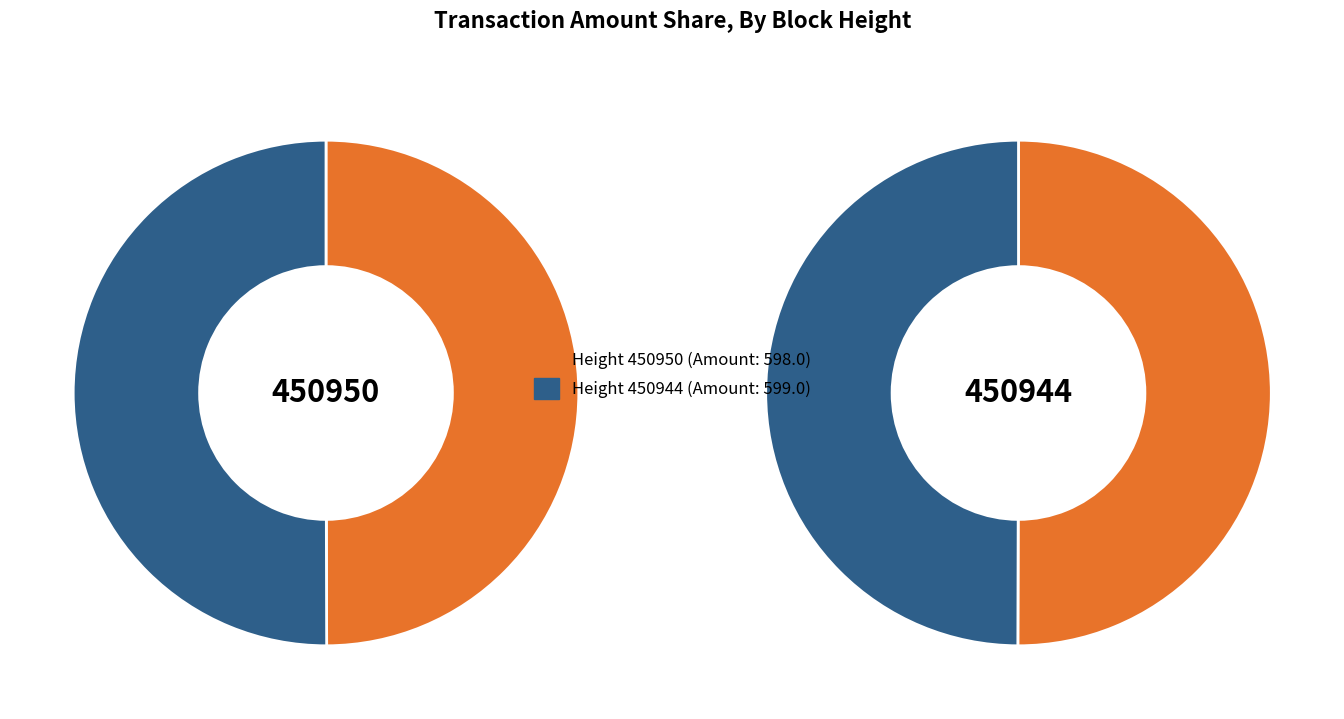

Which has a higher value, 450944 or 450950?

450944